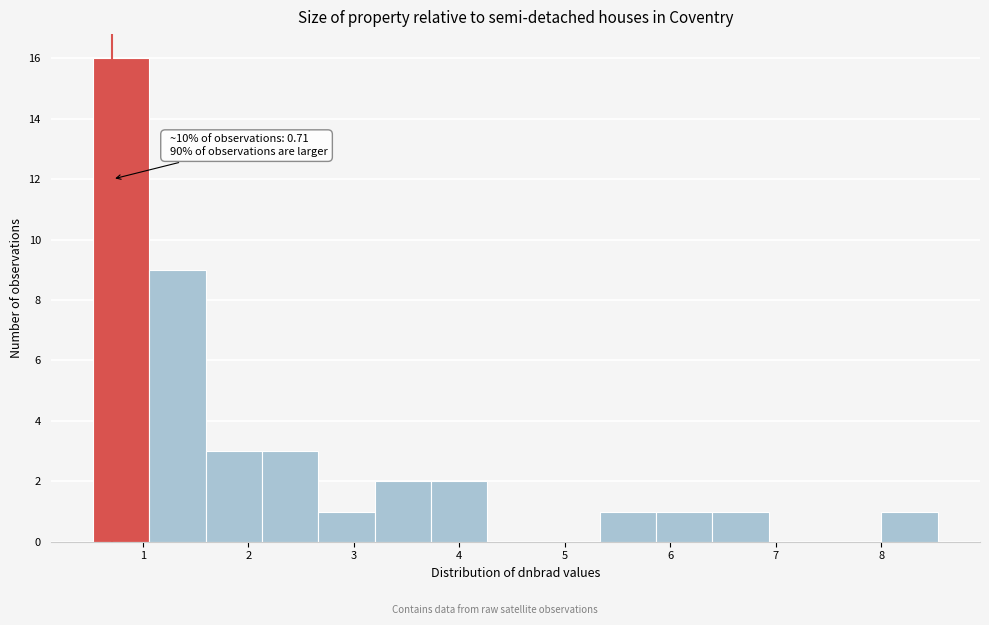

Over which range of the x-axis is the bar tallest?

0.5 to 1.1